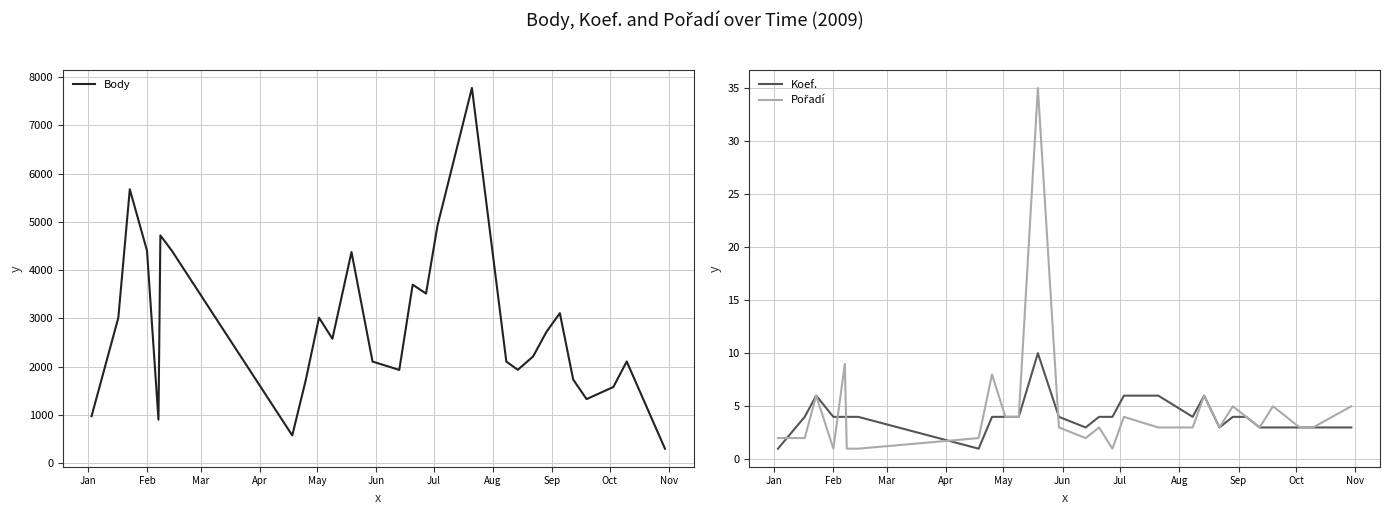

Rank the series by their maximum value, from lowest to highest.

Koef., Pořadí, Body